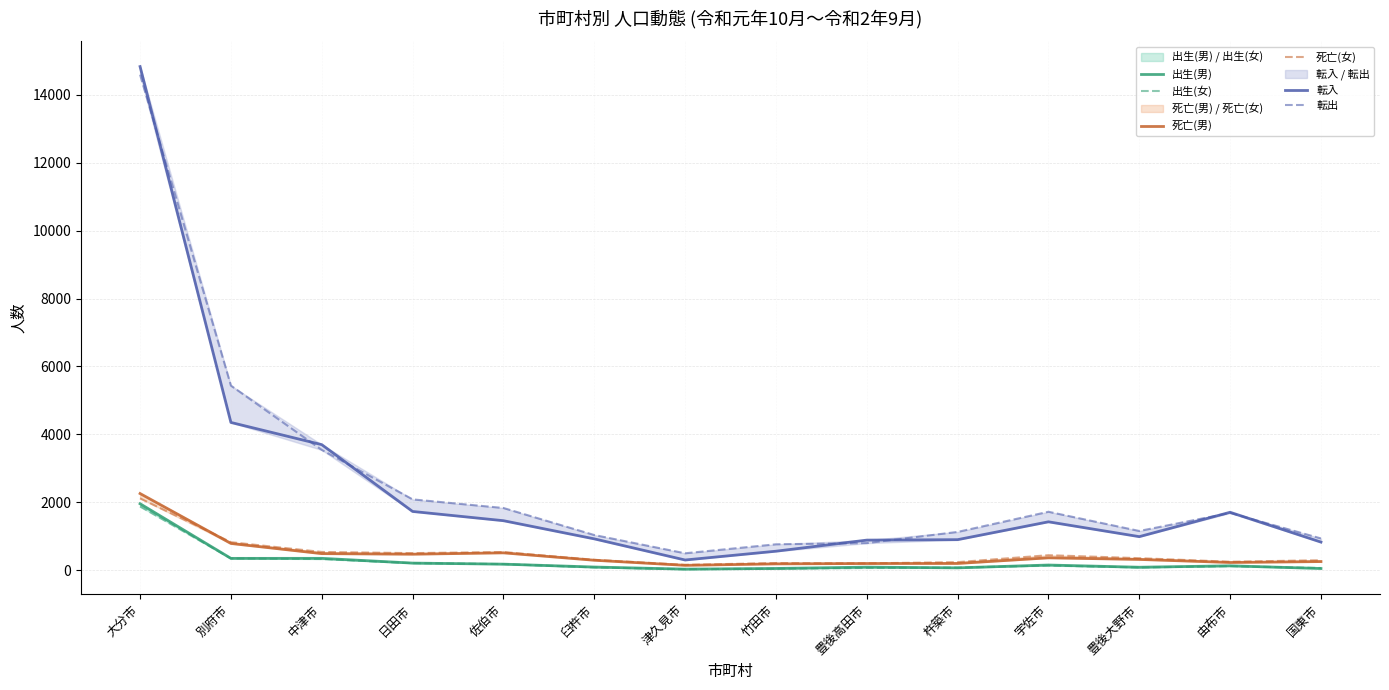

What is the total value across all series at 豊後高田市?

2226